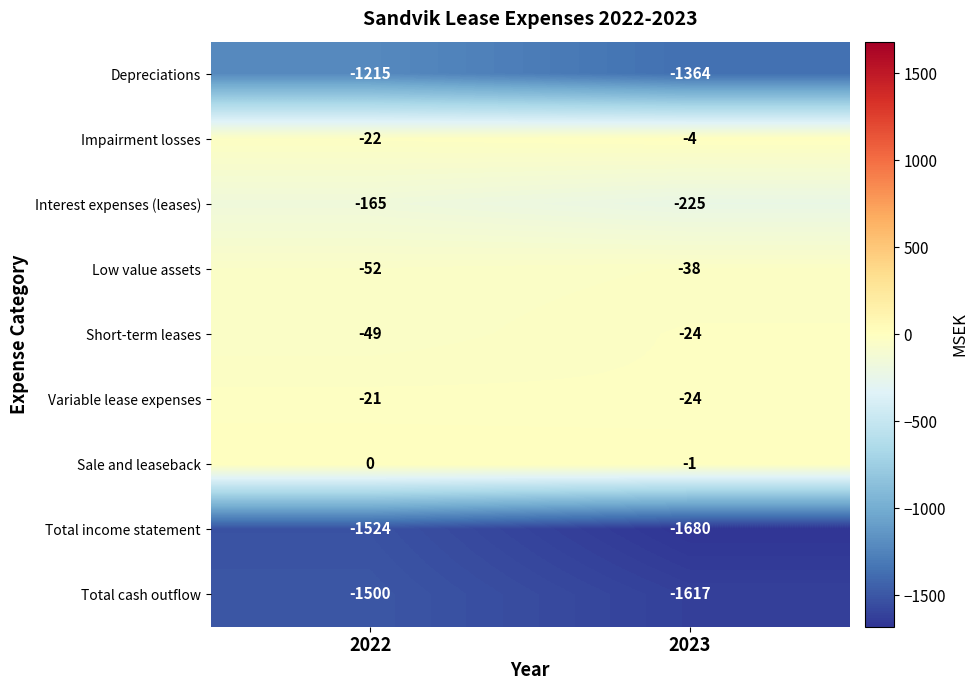

Reading left to right, extract all data points from this chart.

Depreciations: 2022=-1215	2023=-1364
Impairment losses: 2022=-22	2023=-4
Interest expenses (leases): 2022=-165	2023=-225
Low value assets: 2022=-52	2023=-38
Short-term leases: 2022=-49	2023=-24
Variable lease expenses: 2022=-21	2023=-24
Sale and leaseback: 2022=0	2023=-1
Total income statement: 2022=-1524	2023=-1680
Total cash outflow: 2022=-1500	2023=-1617